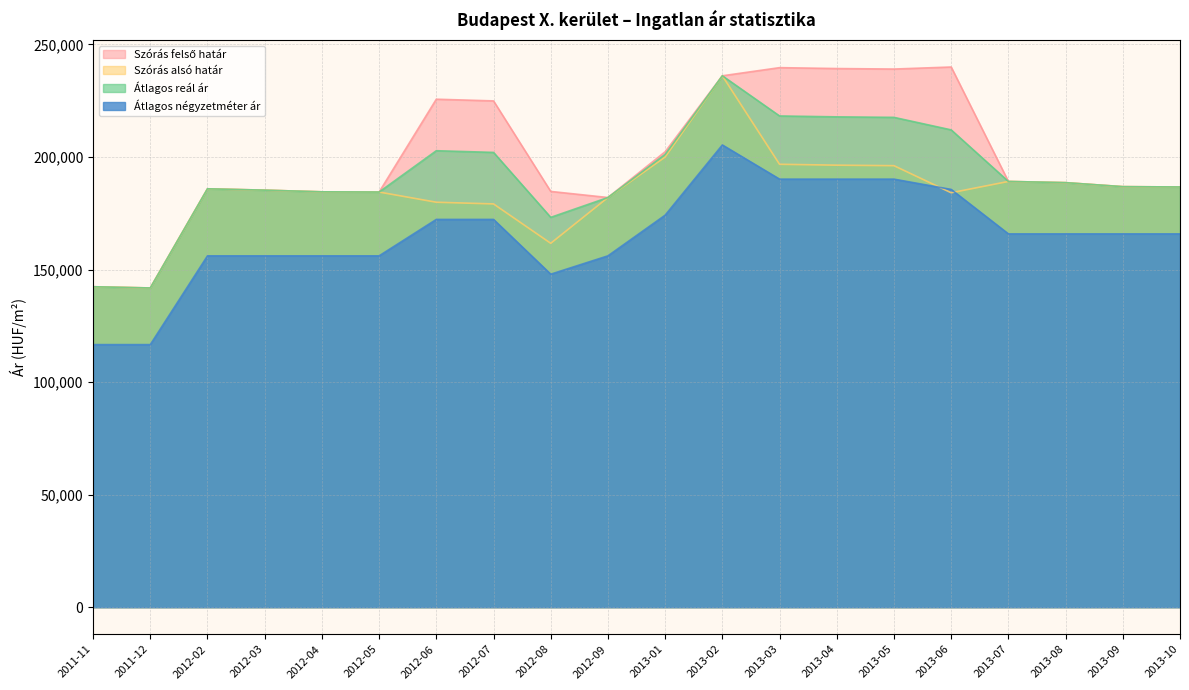

How many lines are shown in the chart?

4